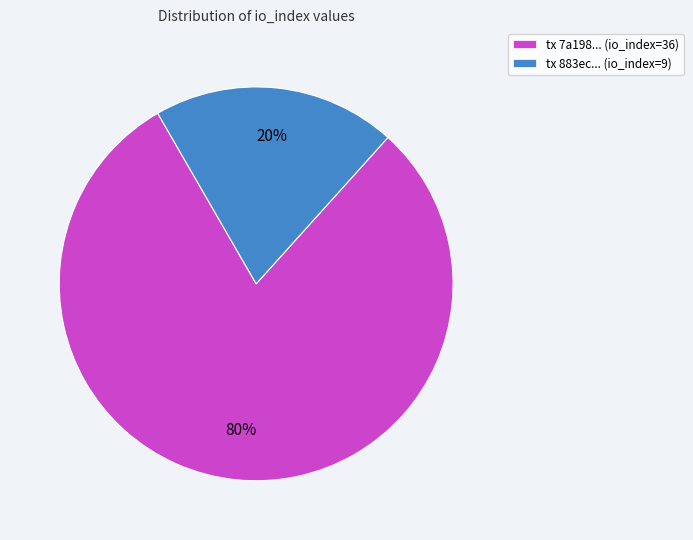

To the nearest percent, what is the average slice percentage?

50%